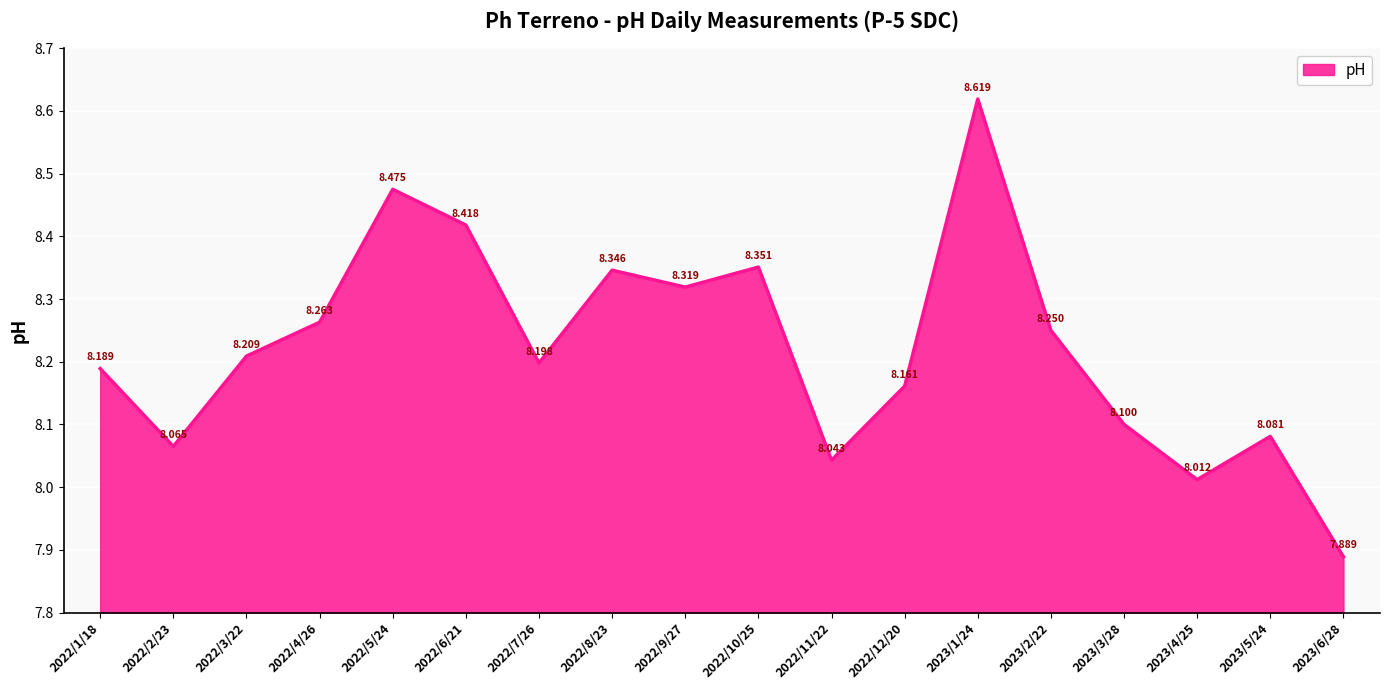

Is it true that the value at 2022/2/23 is 2.5?

False